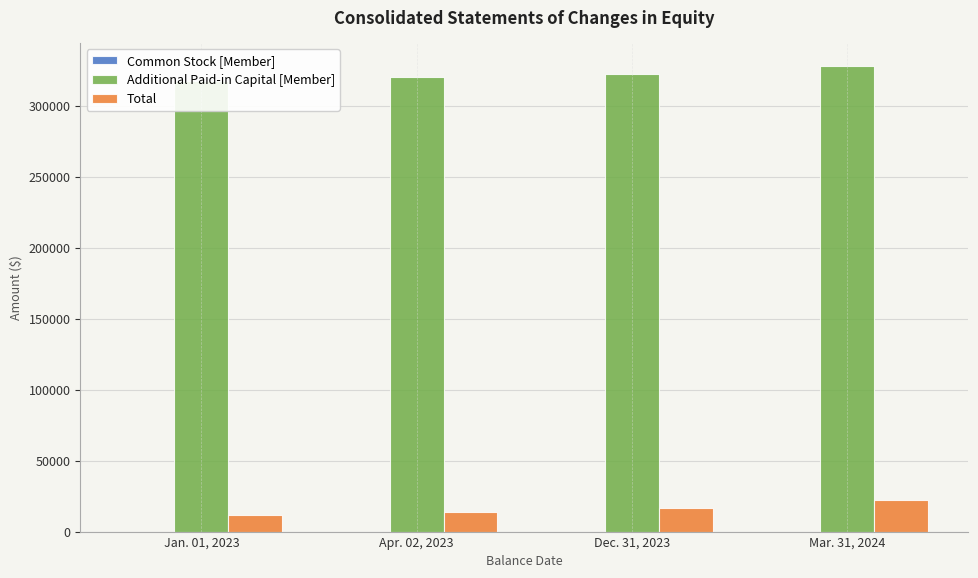

What is the maximum value shown in the chart?

327680